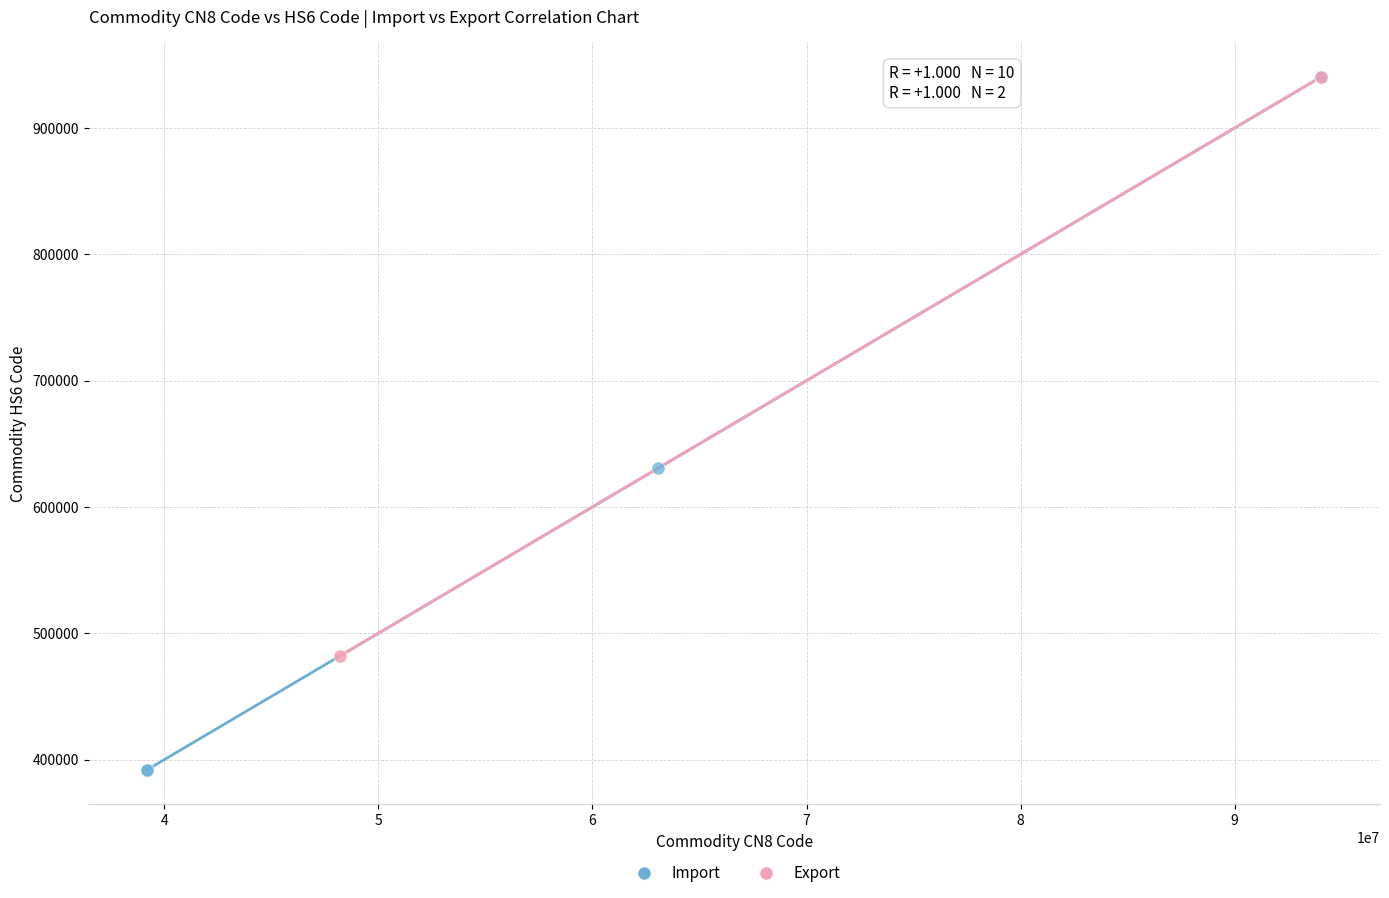

What are all the series names shown in the legend?

Import, Export